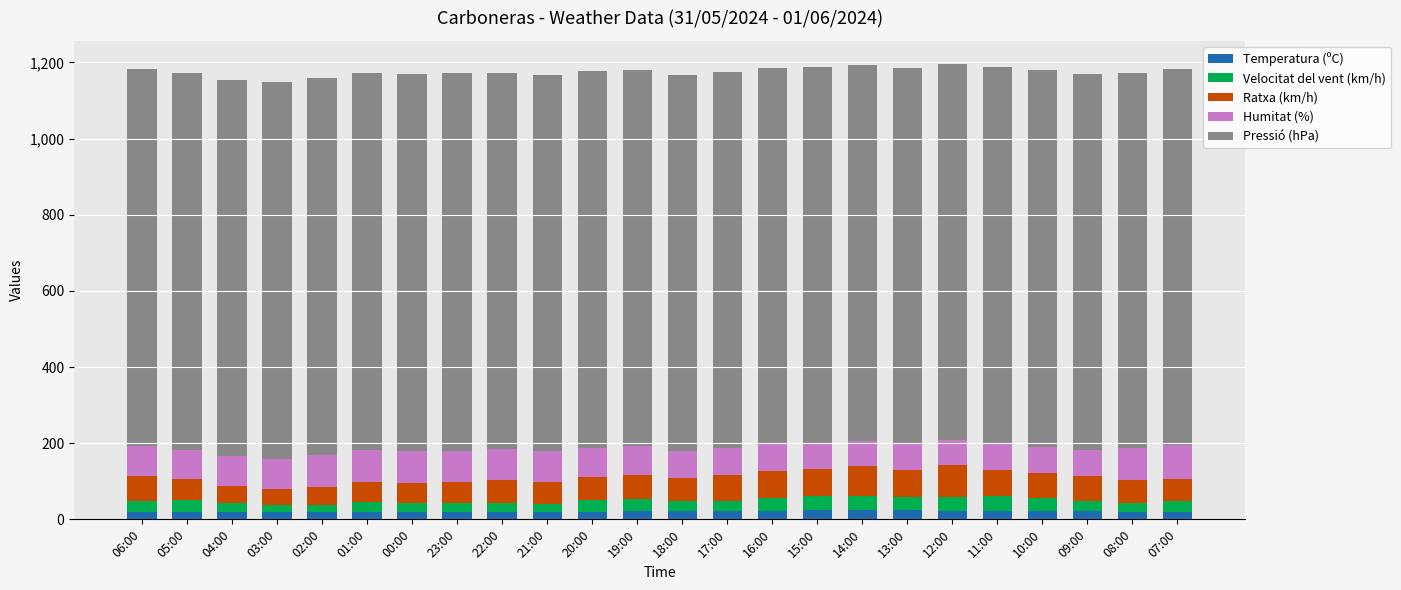

True or false: Temperatura (ºC) has a value of 27.4 at 05:00.

False